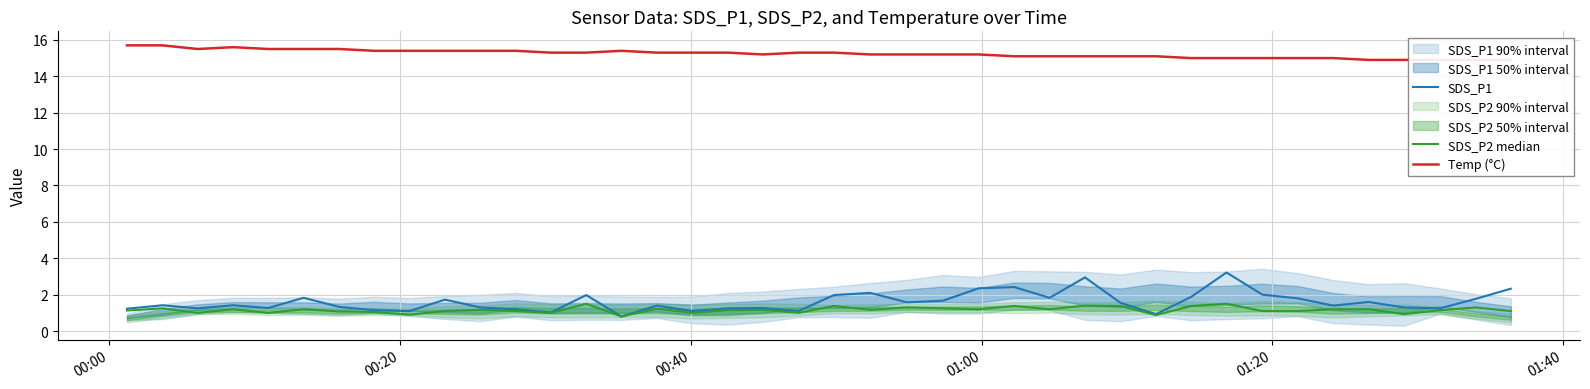

What are all the series names shown in the legend?

SDS_P1, SDS_P2 median, Temp (°C)